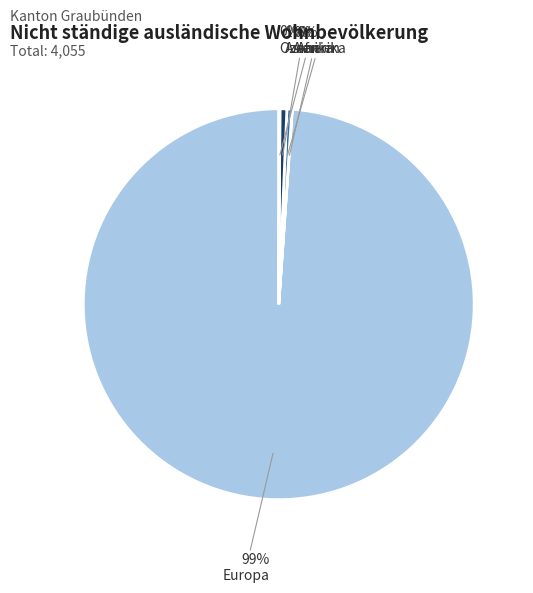

To the nearest percent, what is the average slice percentage?

20%